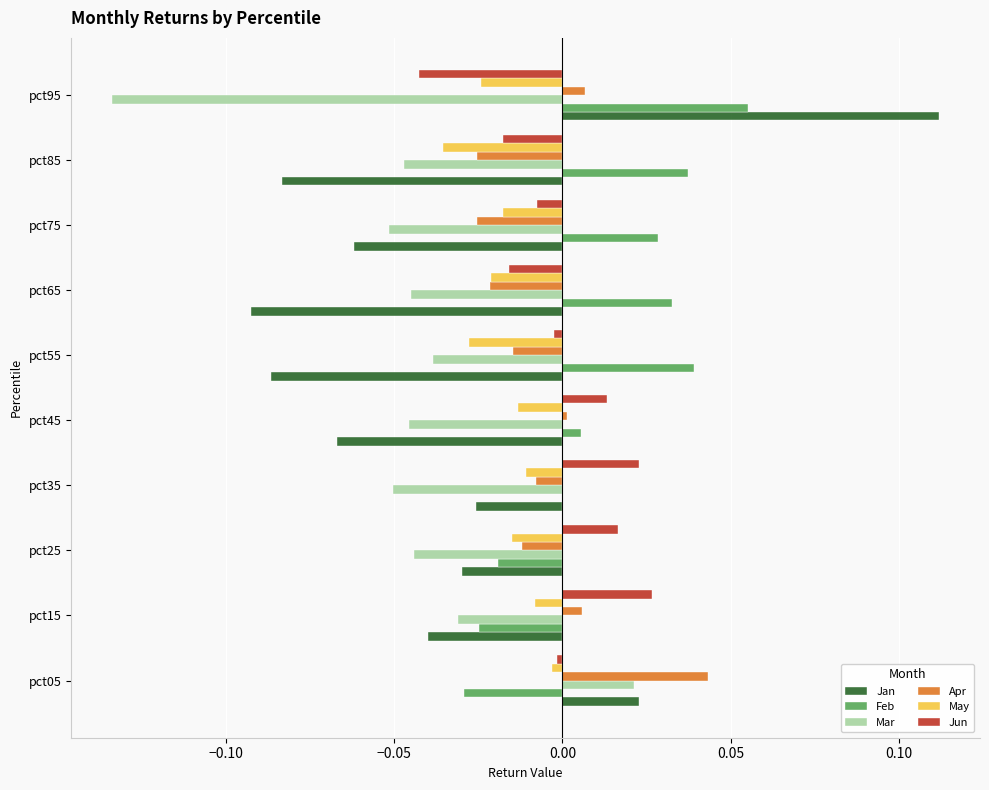

Is it true that May equals -0.0 at pct85?

True